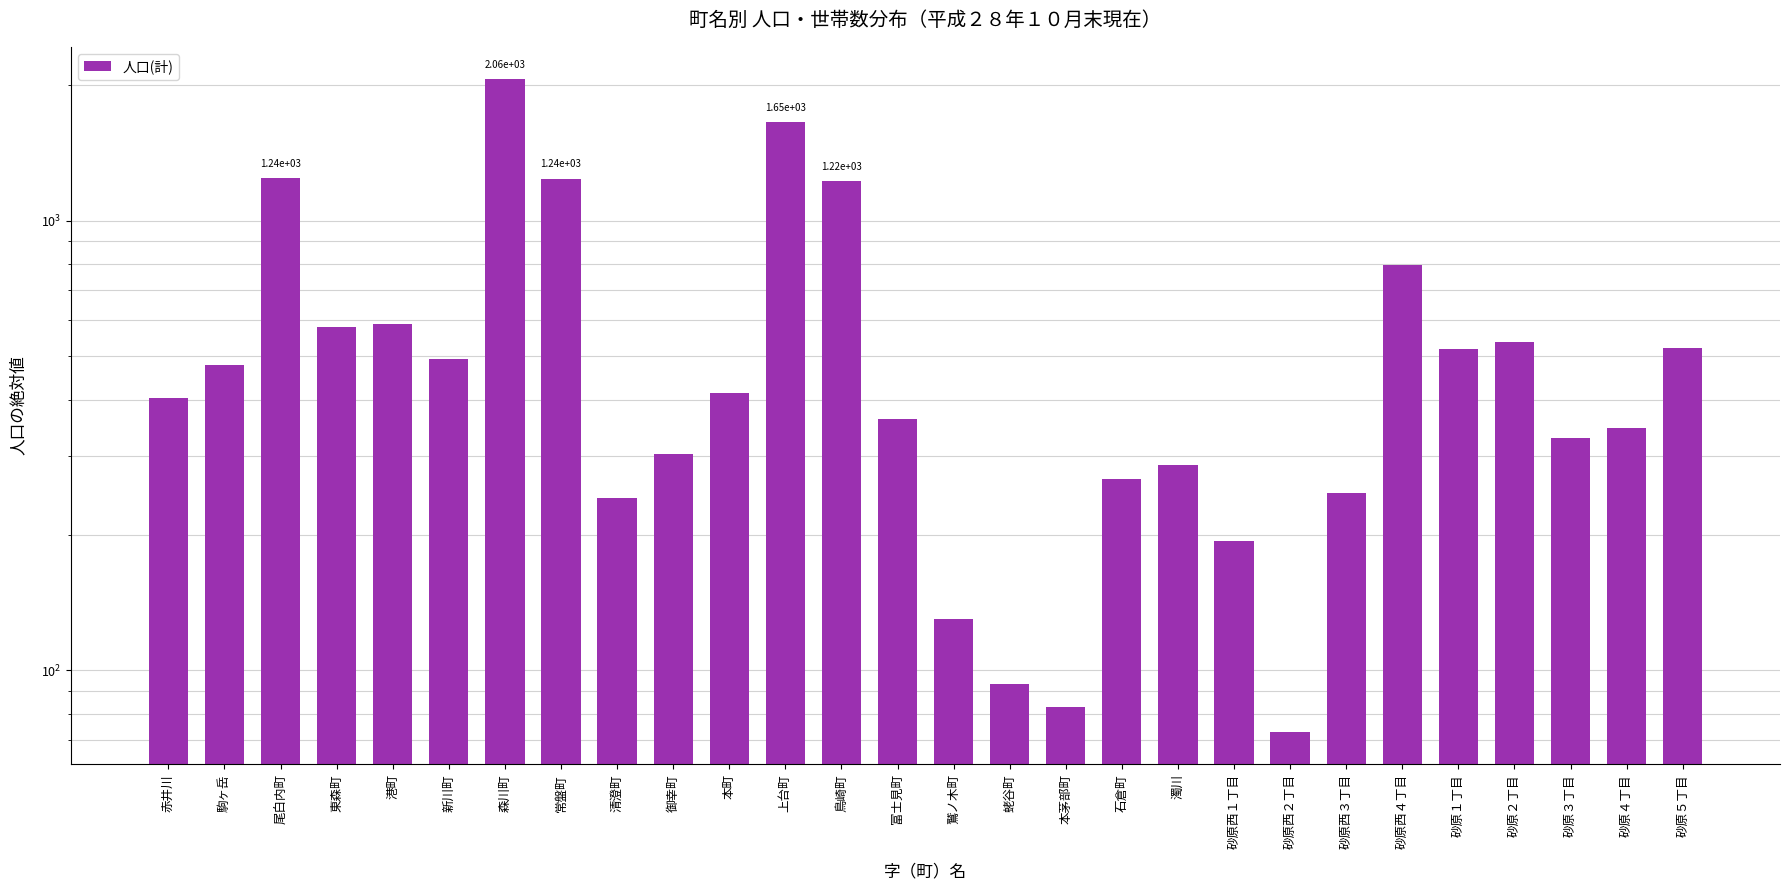

How many data points does each series have?

28